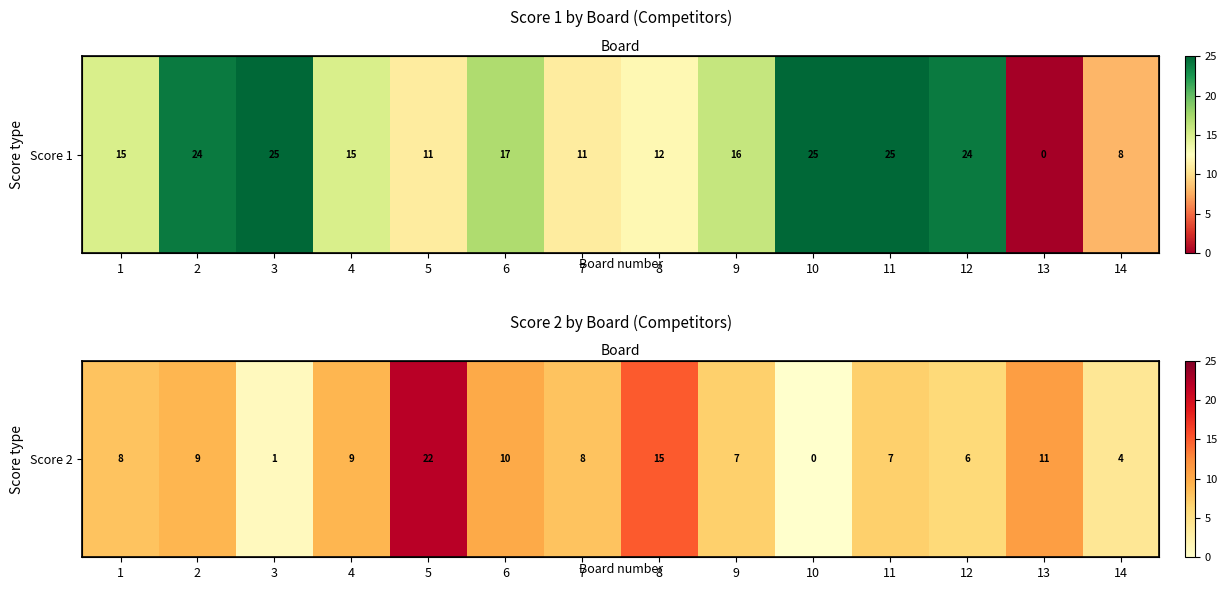

Reading left to right, extract all data points from this chart.

8	9	1	9	22	10	8	15	7	0	7	6	11	4